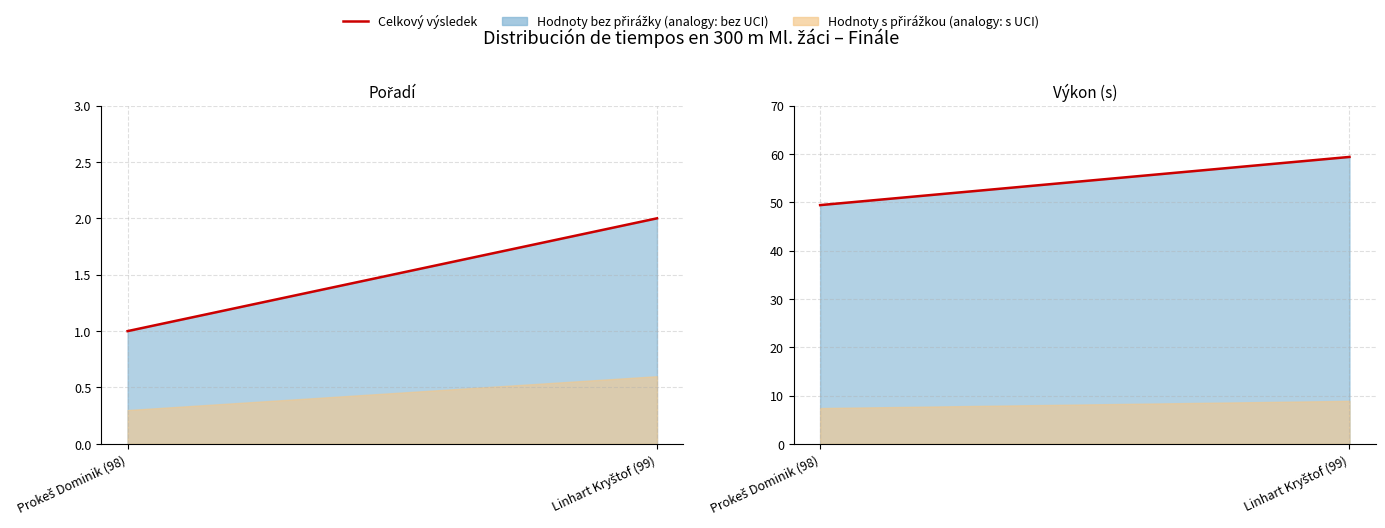

Reading left to right, extract all data points from this chart.

Pořadí celkem: 1.0	2.0
Výkon celkem: 49.4	59.4